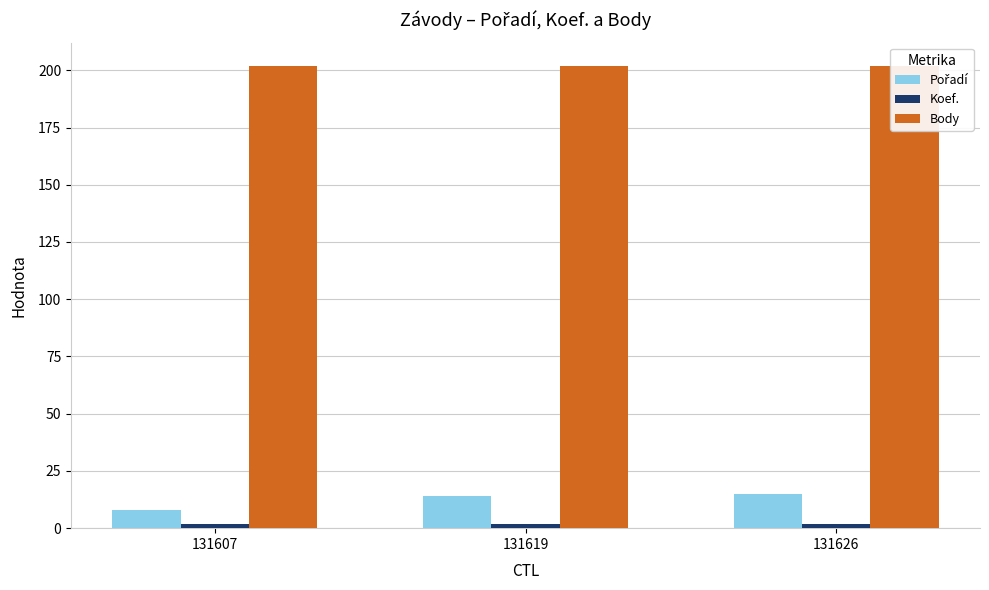

Rank the categories by Koef. value from highest to lowest.

131607, 131619, 131626